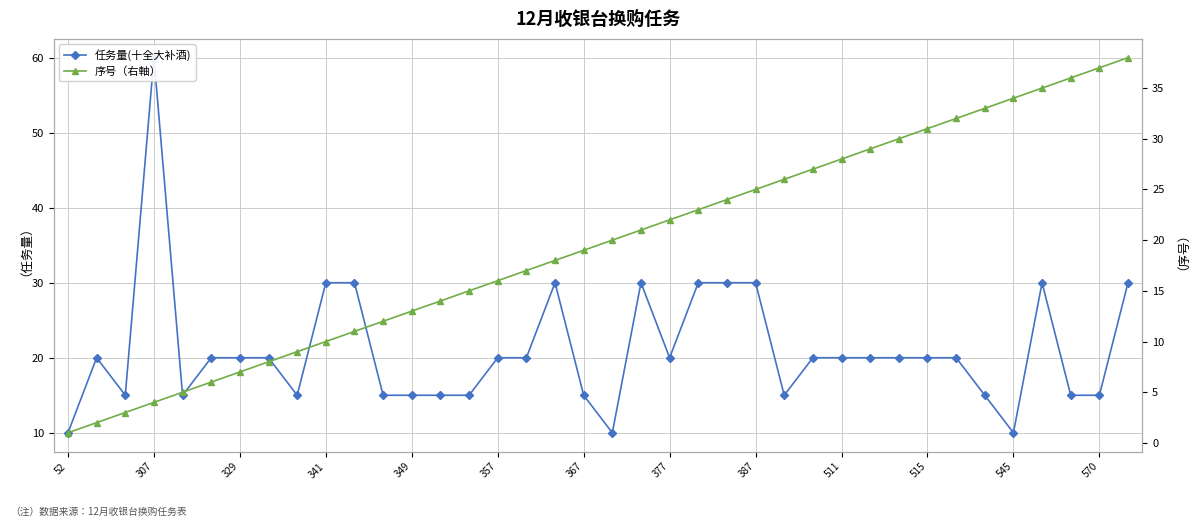

How many lines are shown in the chart?

2